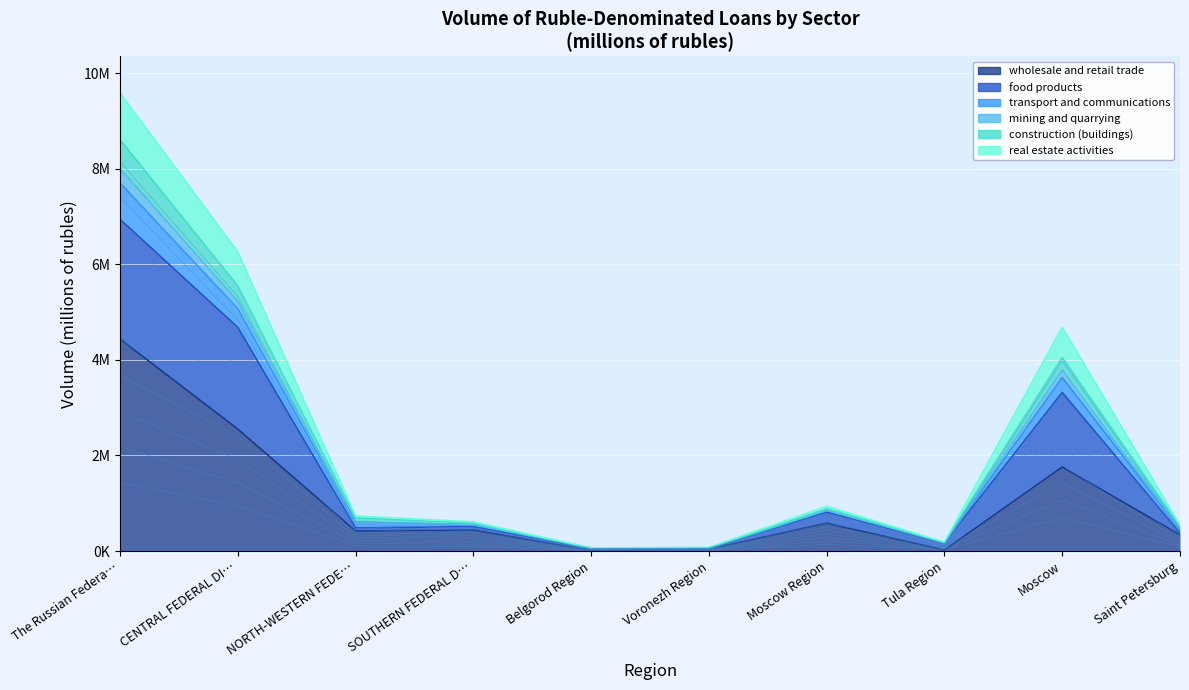

How many interior local peaks does the construction (buildings) series have?

2